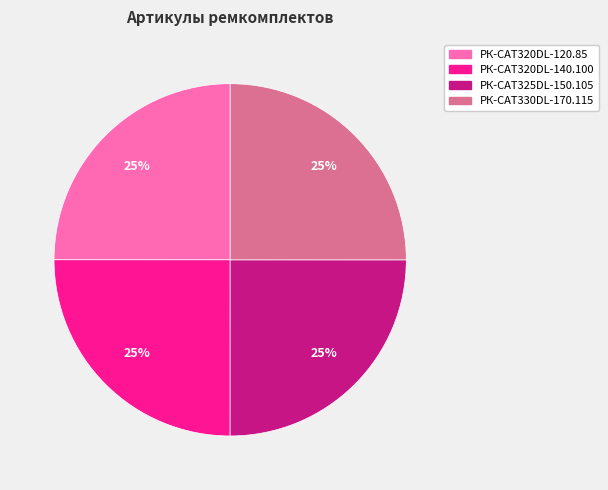

Is РК-CAT320DL-140.100 the majority of the pie?

No